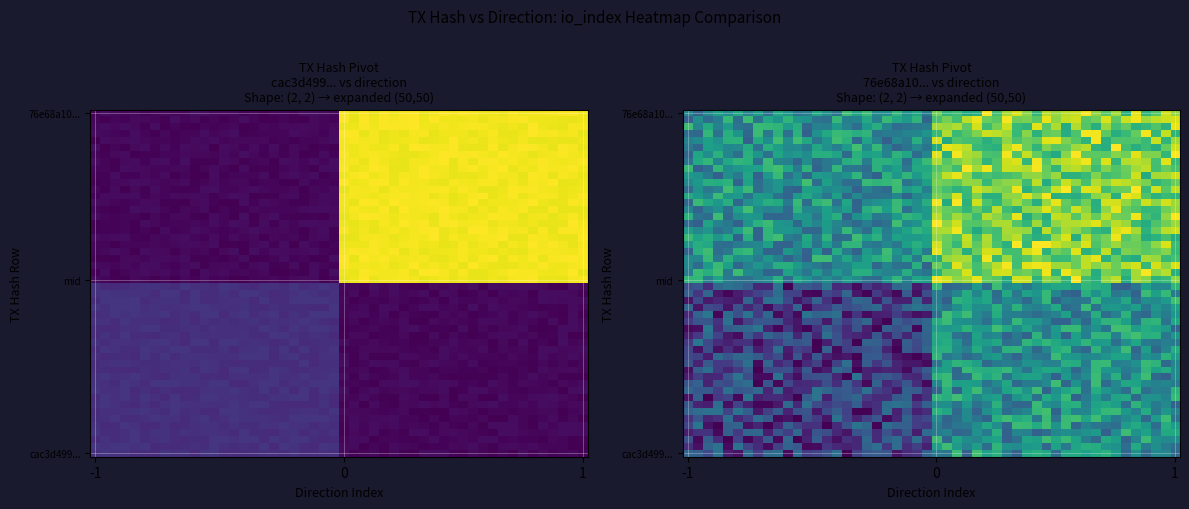

What is the minimum value for 76e68a10a52fbb6ec3f87c26e68290075271ae4?

1